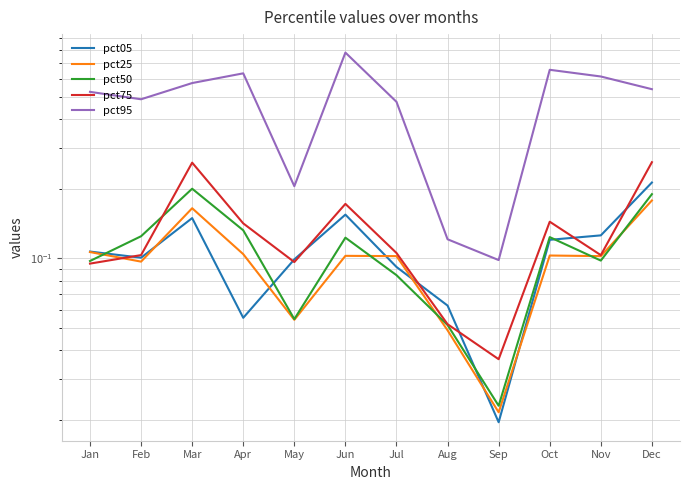

True or false: pct95 and pct25 cross at least once.

False